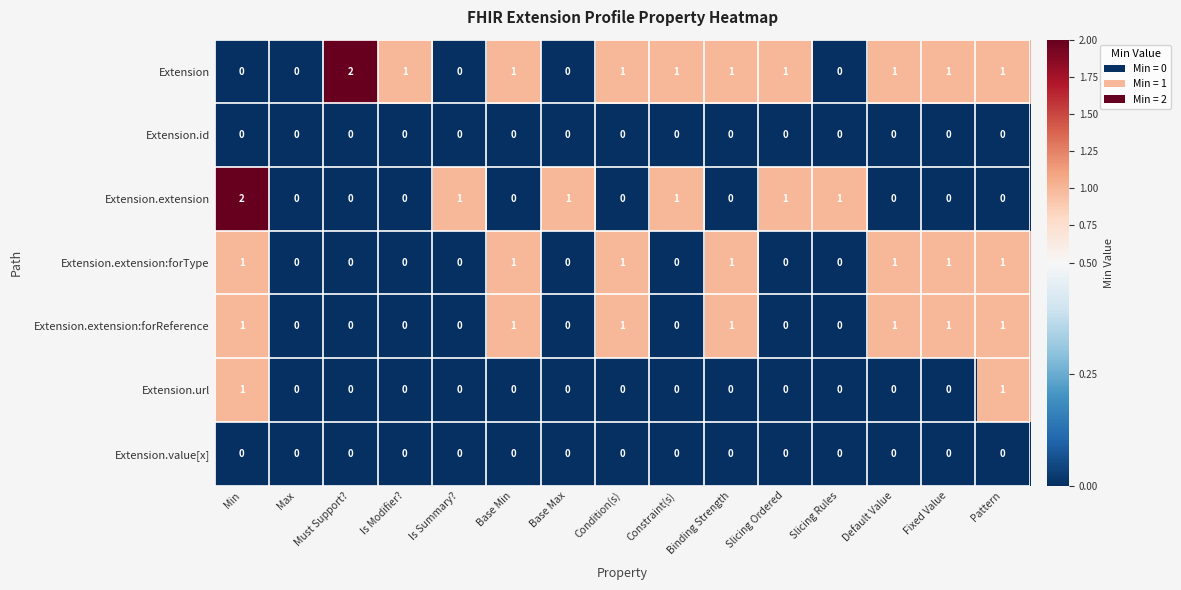

True or false: Extension.extension:forReference has a value of 0 at Fixed Value.

False